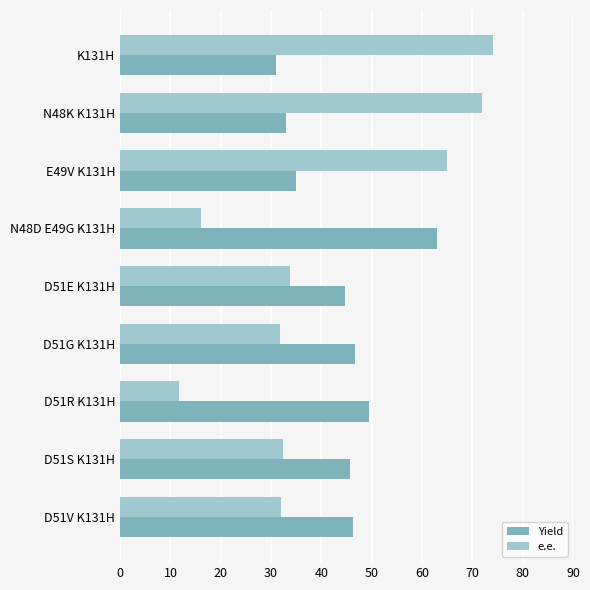

At how many categories does at least one series exceed 47?

5